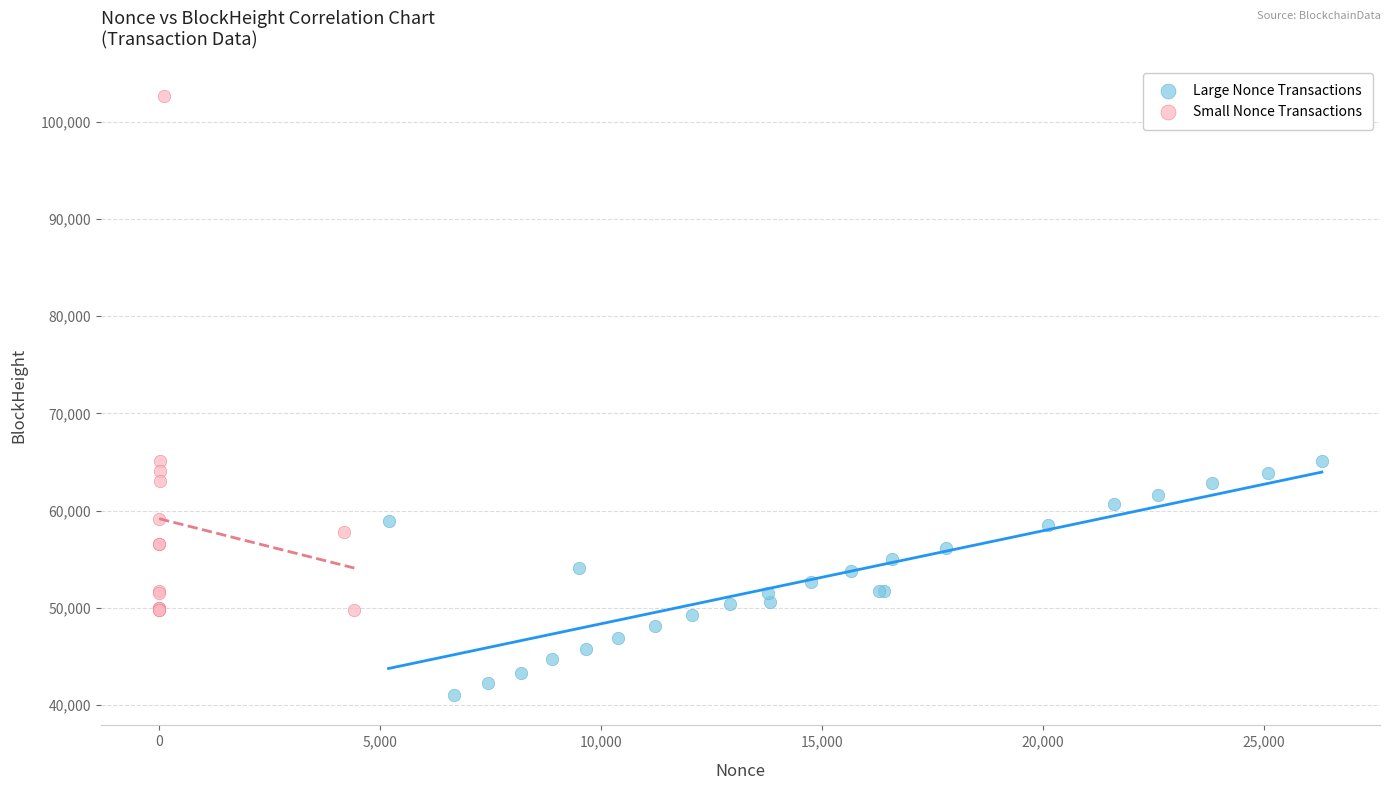

Which series reaches the maximum Y coordinate?

Small Nonce Transactions